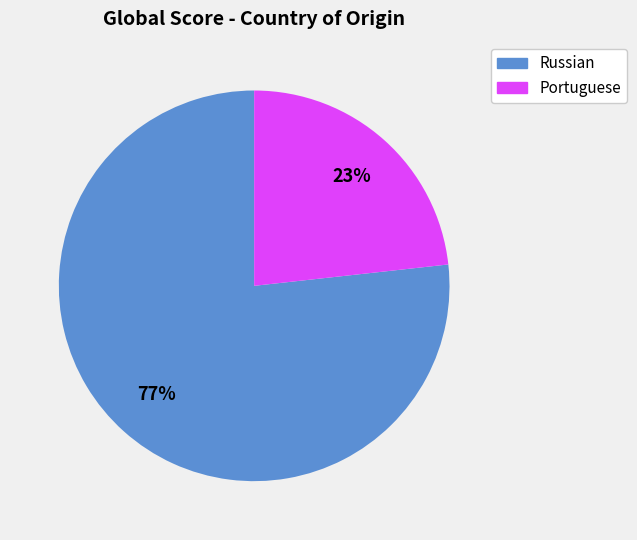

To the nearest percent, what is the average slice percentage?

50%